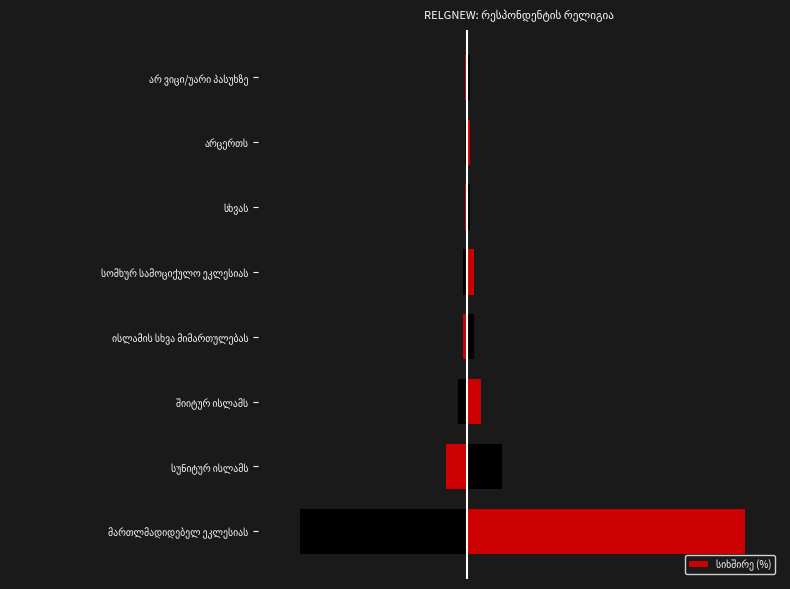

Read the value at 7.

1